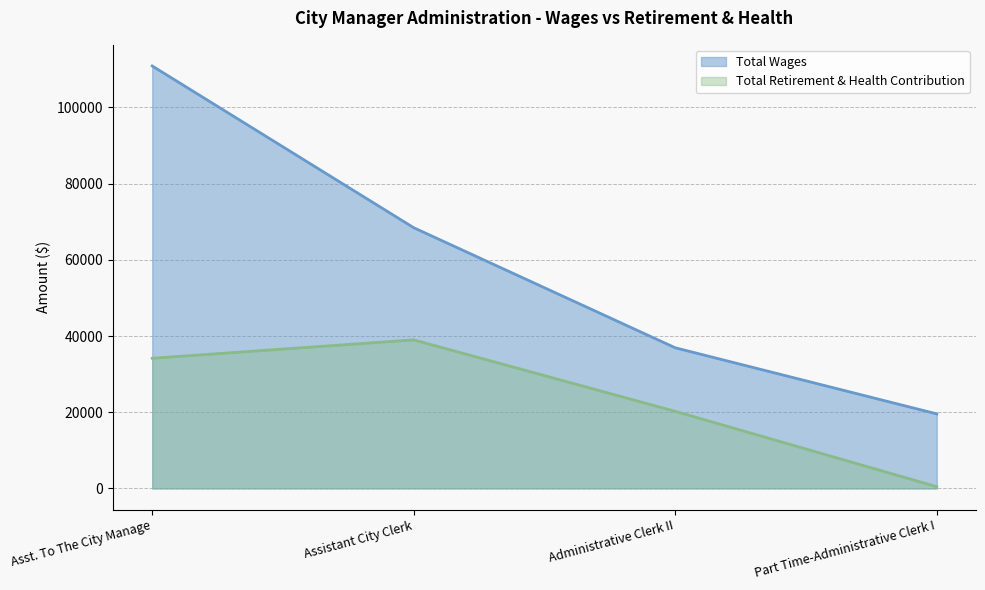

List the series in order of their peak value, highest first.

Total Wages, Total Retirement & Health Contribution